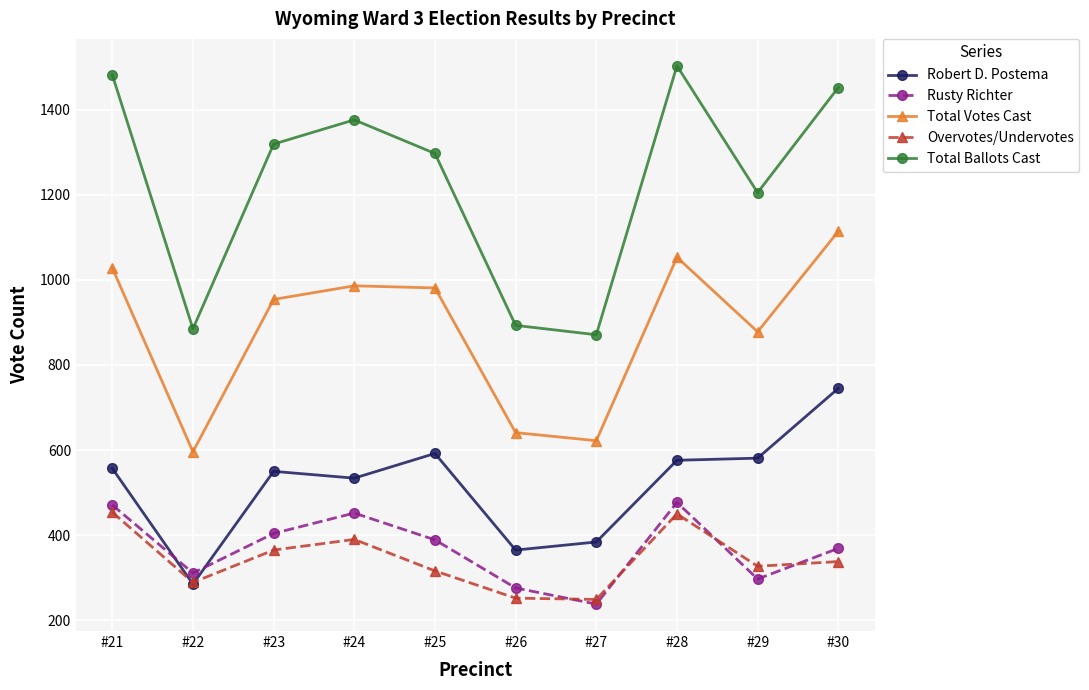

What value does the Robert D. Postema series have at #24, to the nearest 5?

535